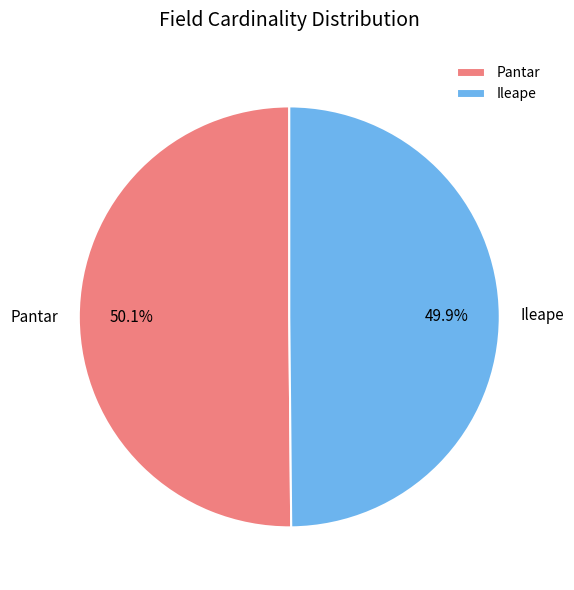

Does any single category account for the majority?

Yes